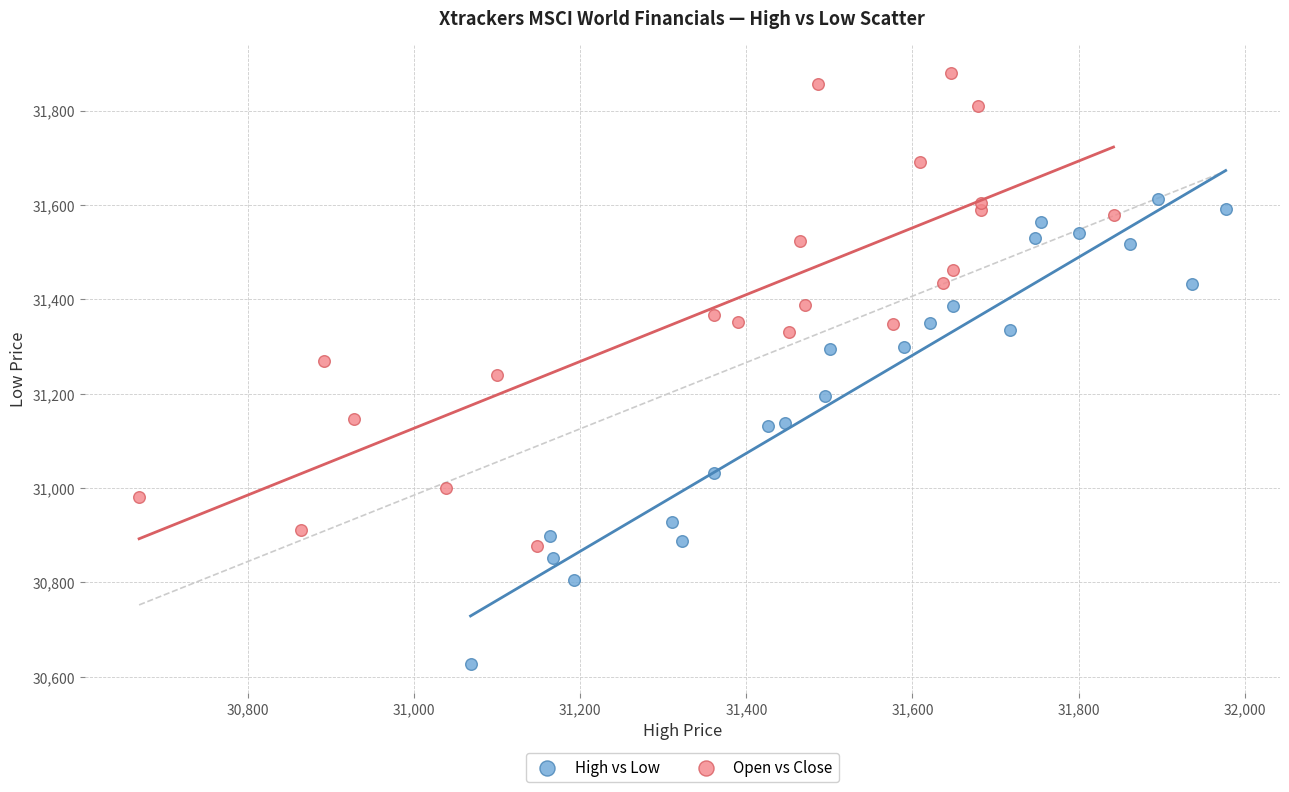

Which series contains the highest Y value?

Open vs Close